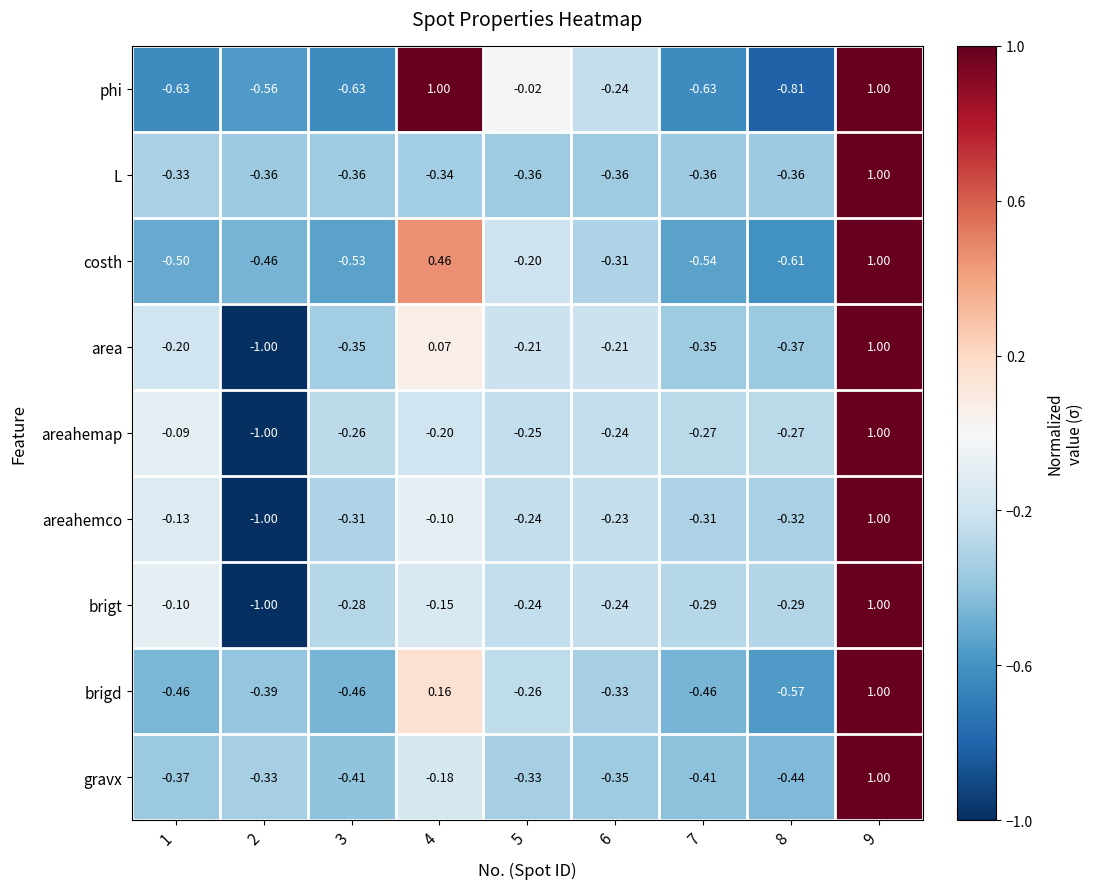

Which series changed the most between 3 and 6?

phi